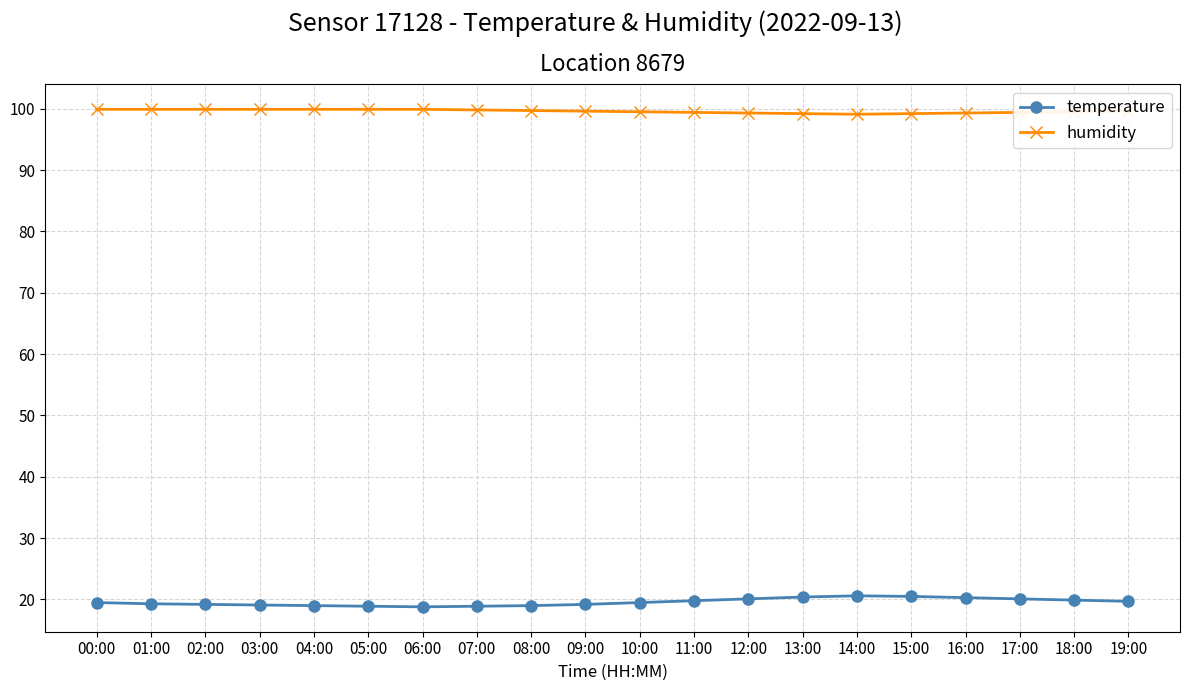

How many lines are shown in the chart?

2